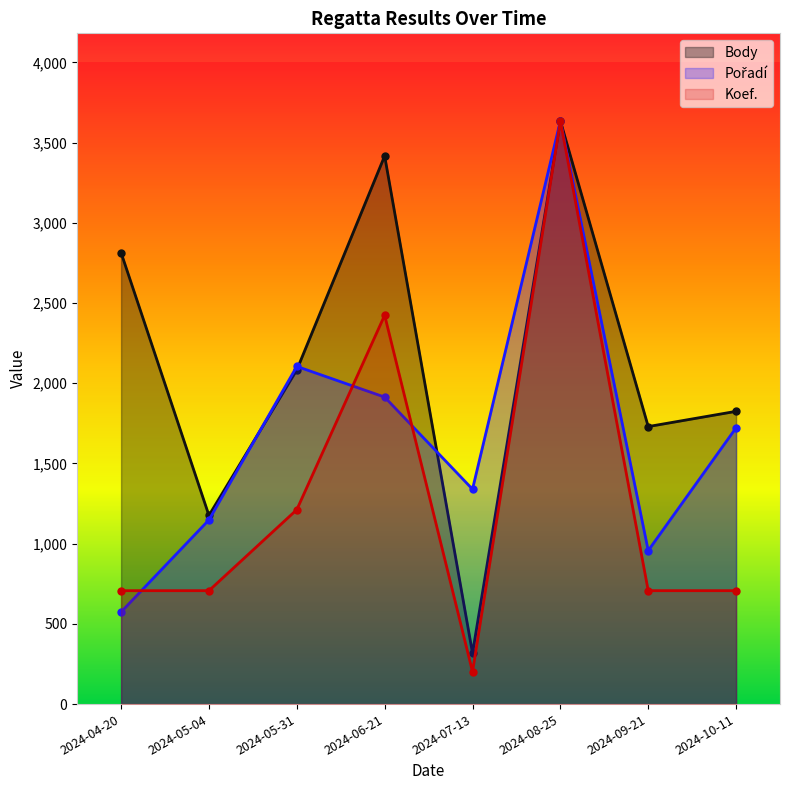

What is the value of the Body point at the 3rd from the left?

2083.0